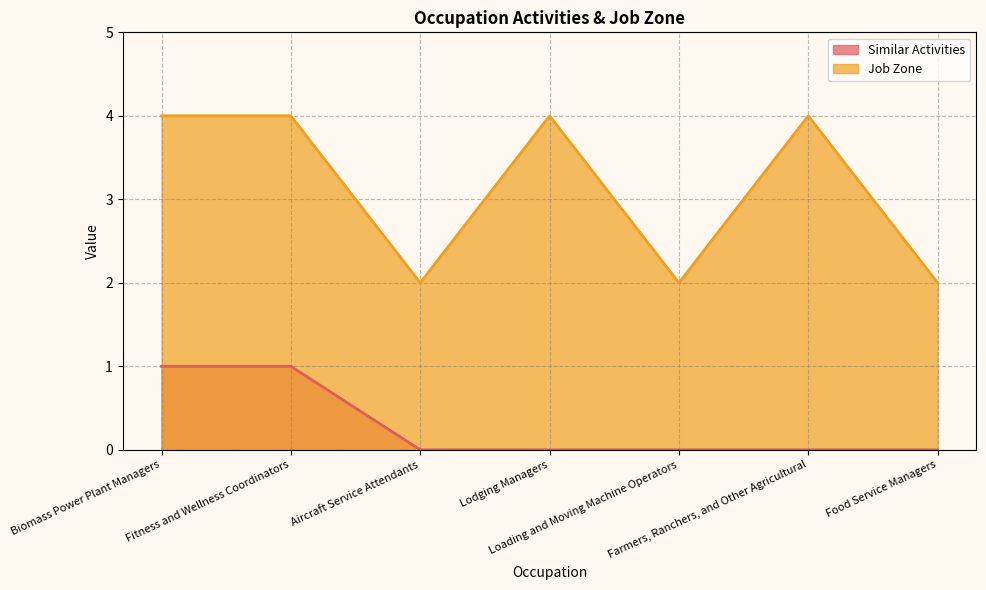

At how many categories does at least one series exceed 2?

4